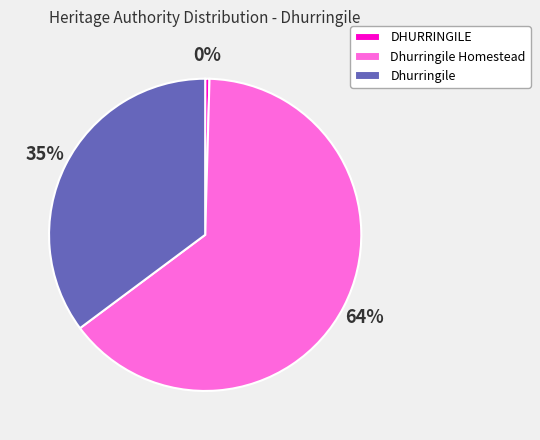

To the nearest percent, what is the difference between the Dhurringile and Dhurringile Homestead slice percentages?

29%